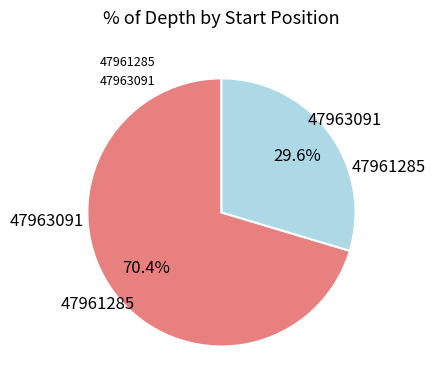

Which has a higher value, 47963091 or 47961285?

47961285